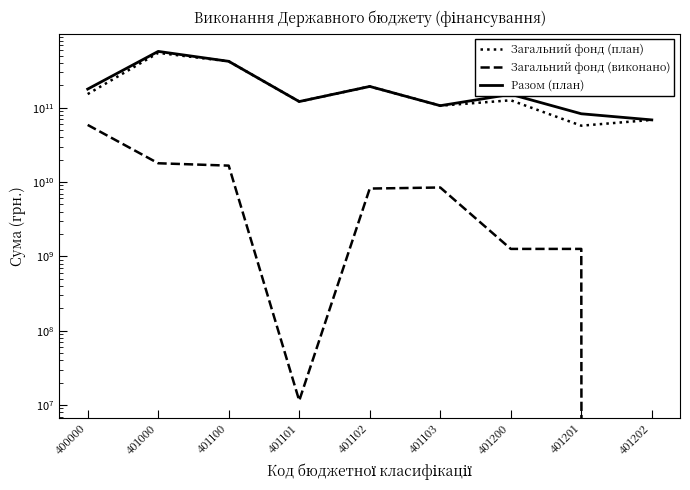

The value of Загальний фонд (виконано) at 401103 is 8434368431.1. True or false?

True